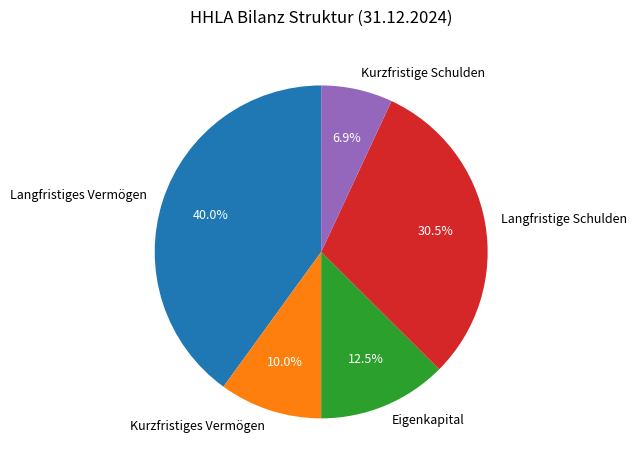

To the nearest percent, what is the combined percentage of Kurzfristige Schulden and Langfristige Schulden?

37%